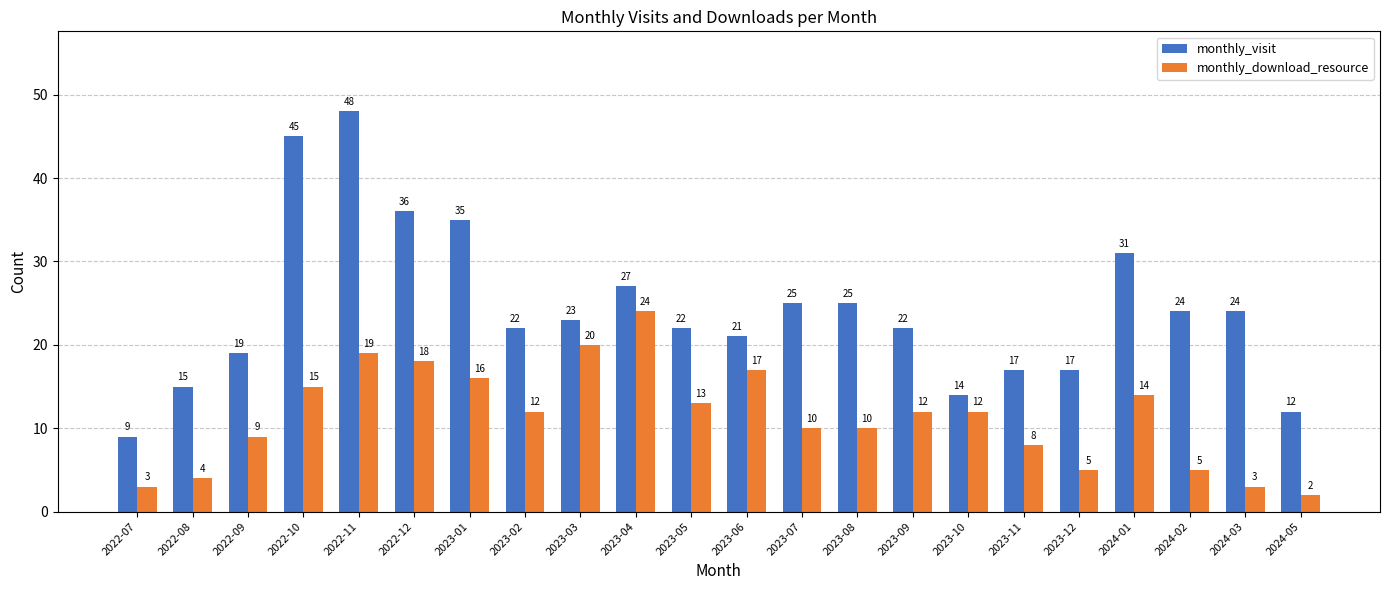

At which category does the chart reach its peak across all series?

2022-11